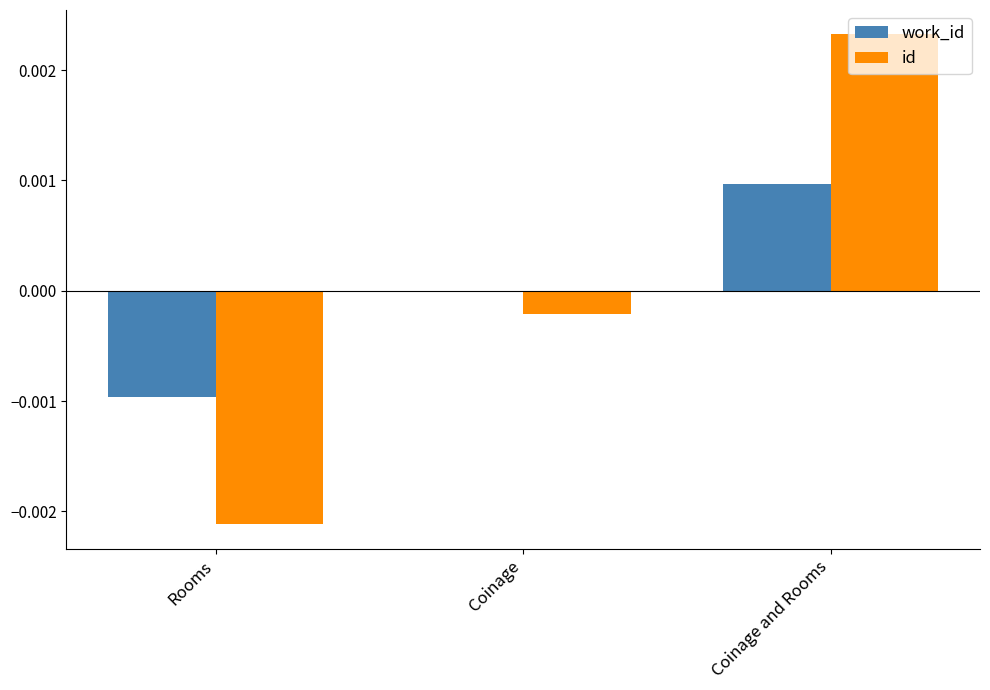

Between Rooms and Coinage and Rooms, which series saw the biggest shift?

id